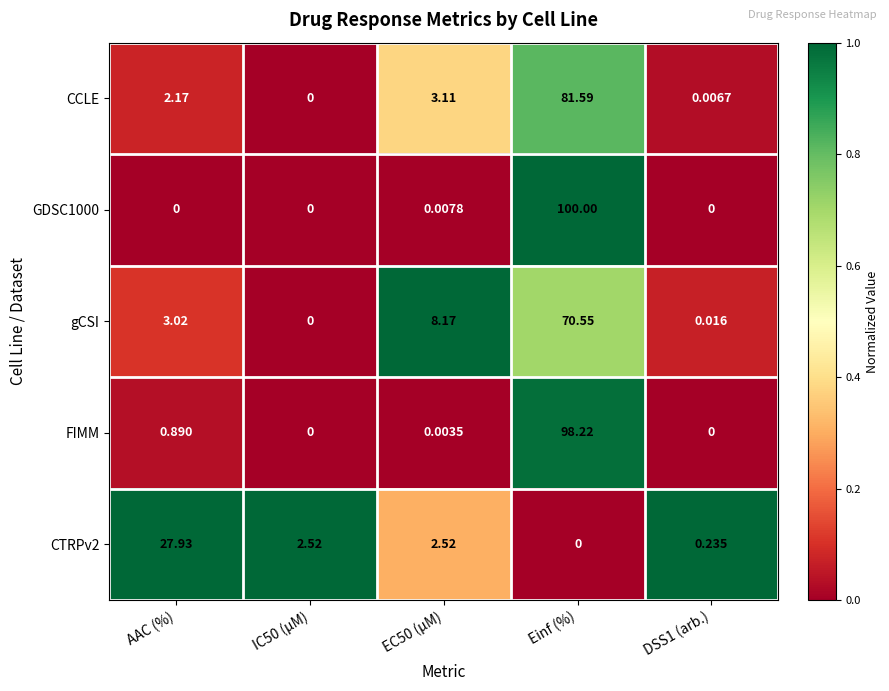

At which label is FIMM closest to 49?

AAC (%)